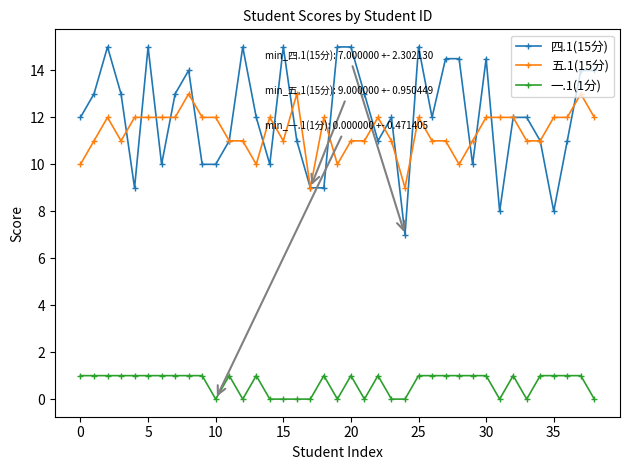

Reading right to left, transcribe all the data shown in this chart.

四.1(15分): 14.0	14.0	11.0	8.0	11.0	12.0	12.0	8.0	14.5	10.0	14.5	14.5	12.0	15.0	7.0	12.0	11.0	13.0	15.0	15.0	9.0	9.0	11.0	15.0	10.0	12.0	15.0	11.0	10.0	10.0	14.0	13.0	10.0	15.0	9.0	13.0	15.0	13.0	12.0
五.1(15分): 12.0	13.0	12.0	12.0	11.0	11.0	12.0	12.0	12.0	11.0	10.0	11.0	11.0	12.0	9.0	11.0	12.0	11.0	11.0	10.0	12.0	9.0	13.0	11.0	12.0	10.0	11.0	11.0	12.0	12.0	13.0	12.0	12.0	12.0	12.0	11.0	12.0	11.0	10.0
一.1(1分): 0.0	1.0	1.0	1.0	1.0	0.0	1.0	0.0	1.0	1.0	1.0	1.0	1.0	1.0	0.0	0.0	1.0	0.0	1.0	0.0	1.0	0.0	0.0	0.0	0.0	1.0	0.0	1.0	0.0	1.0	1.0	1.0	1.0	1.0	1.0	1.0	1.0	1.0	1.0